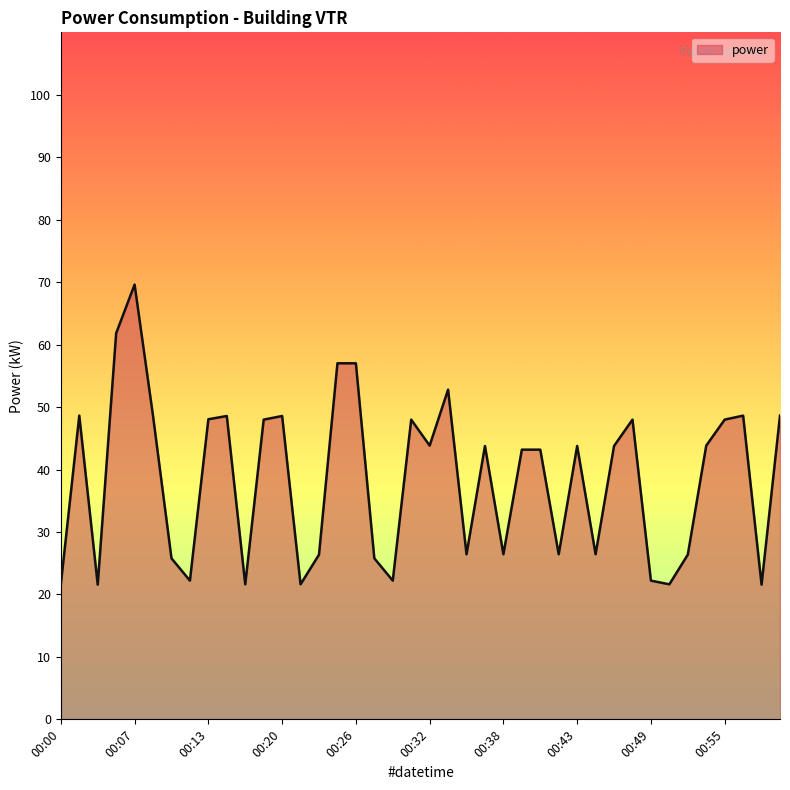

What is the maximum value shown in the chart?

69.6